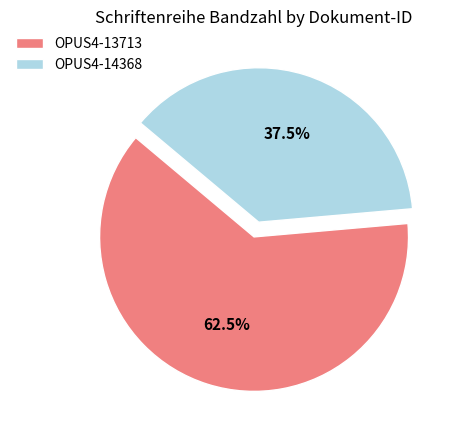

How many slices are in this pie chart?

2